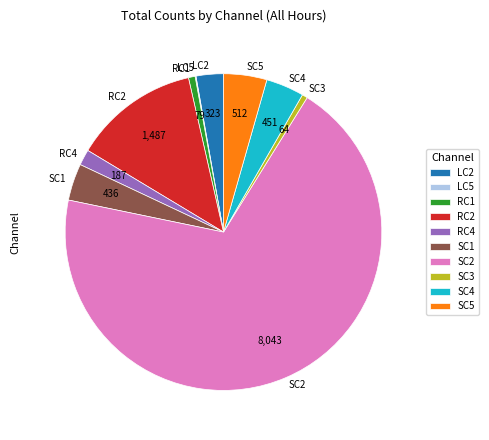

Combined, do RC1 and LC2 account for over 50%?

No